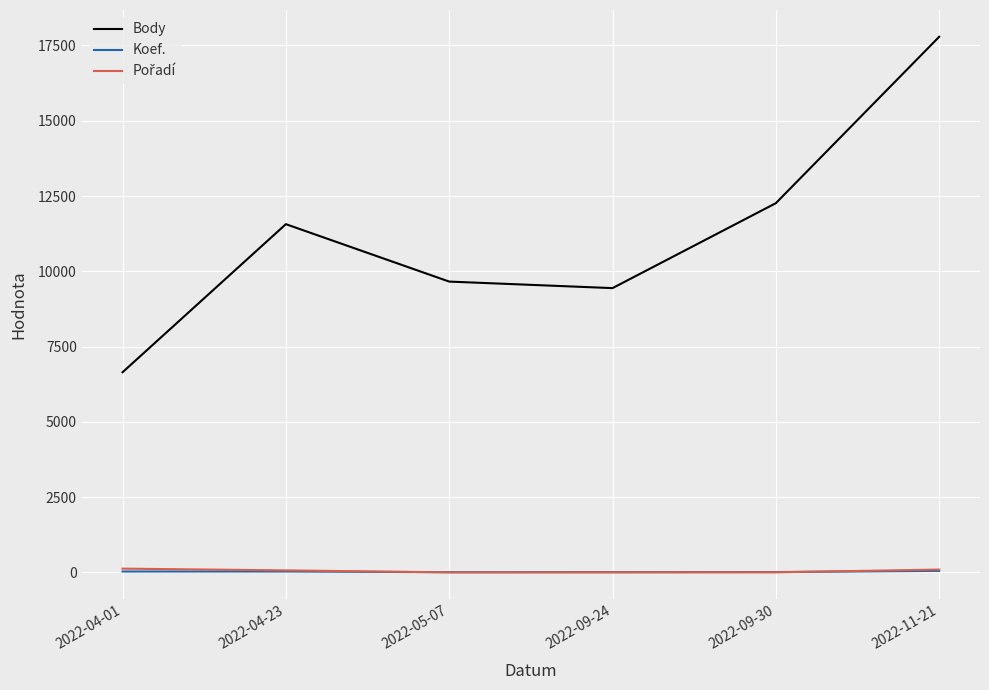

Between 2022-04-01 and 2022-09-24, which series saw the biggest shift?

Body